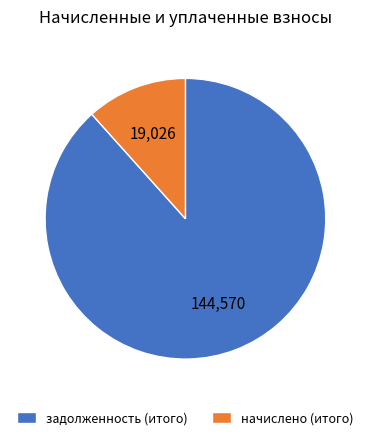

What is the ratio of the value at задолженность (итого) to the value at начислено (итого)?

7.6